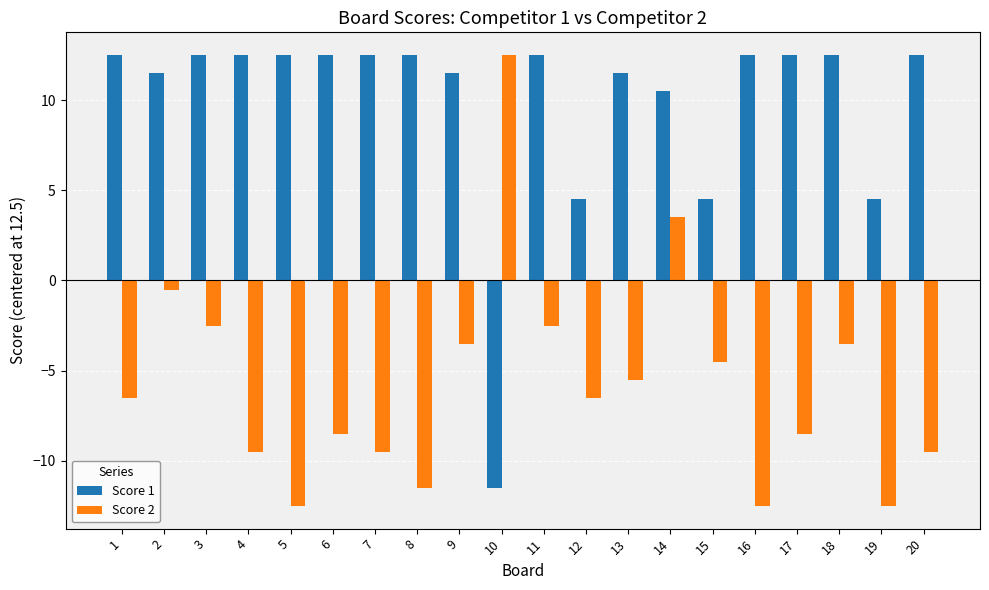

Rank the series by their average value, from lowest to highest.

Score 2, Score 1